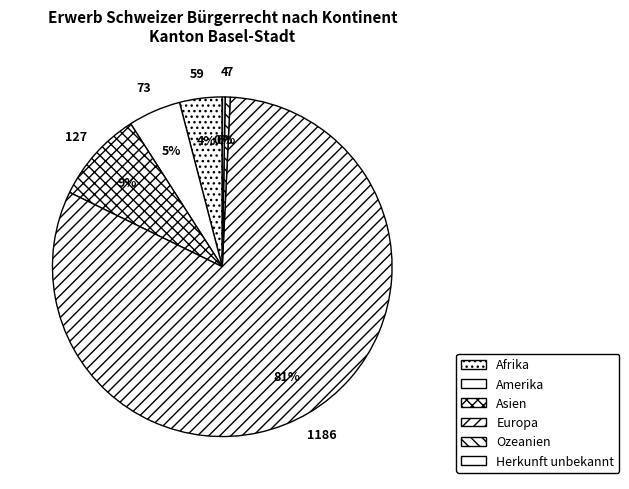

Count the number of slices in the pie.

6